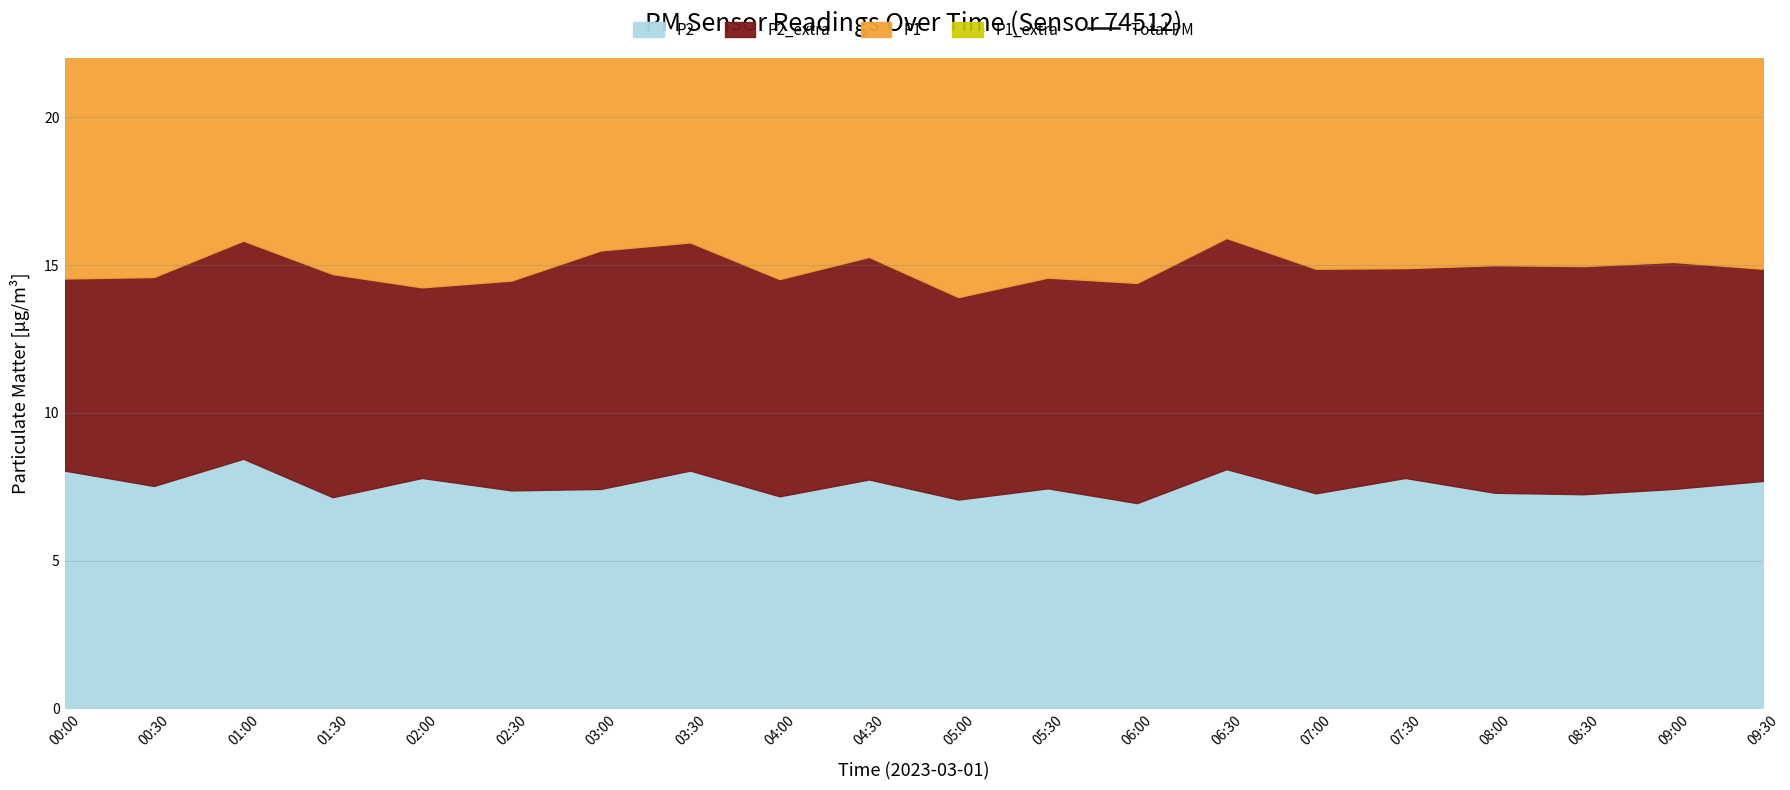

How many interior local peaks (higher than both neighbors) does the data have?

5